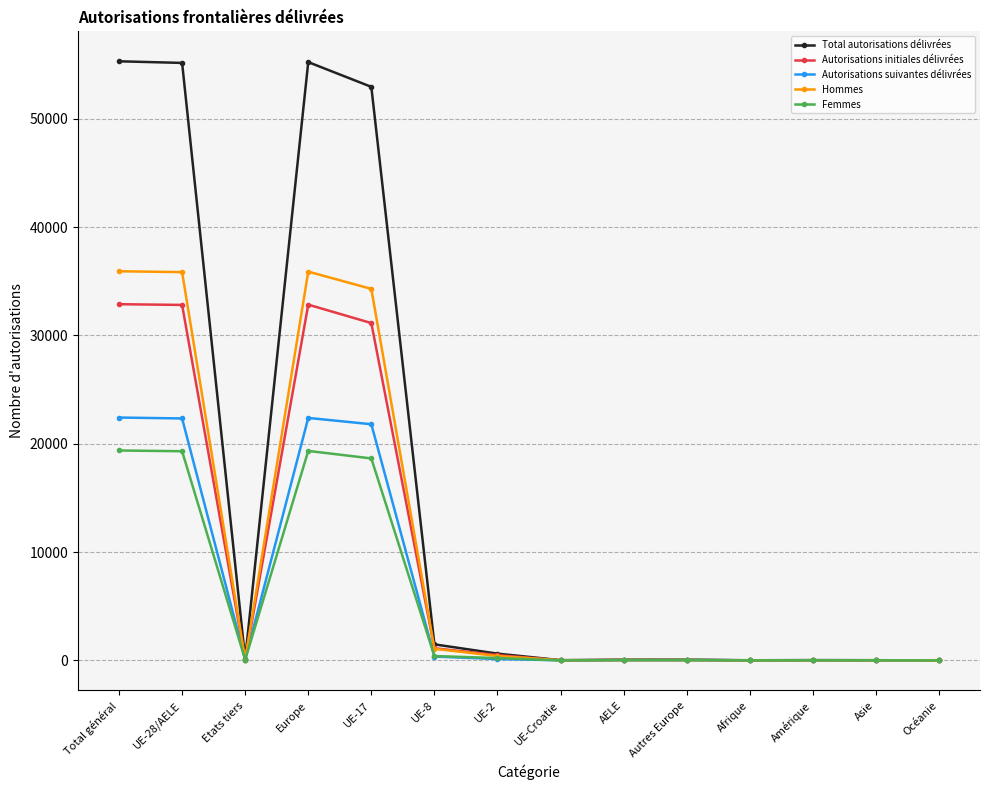

The Hommes series shows 0 at Océanie. True or false?

True